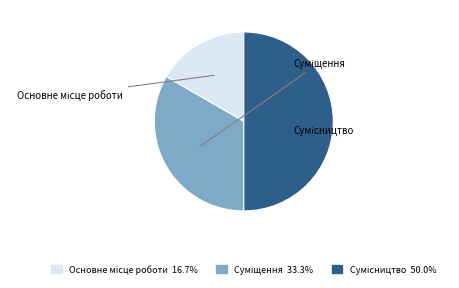

Approximately how many times larger is the value at Сумісництво compared to Основне місце роботи?

3.0